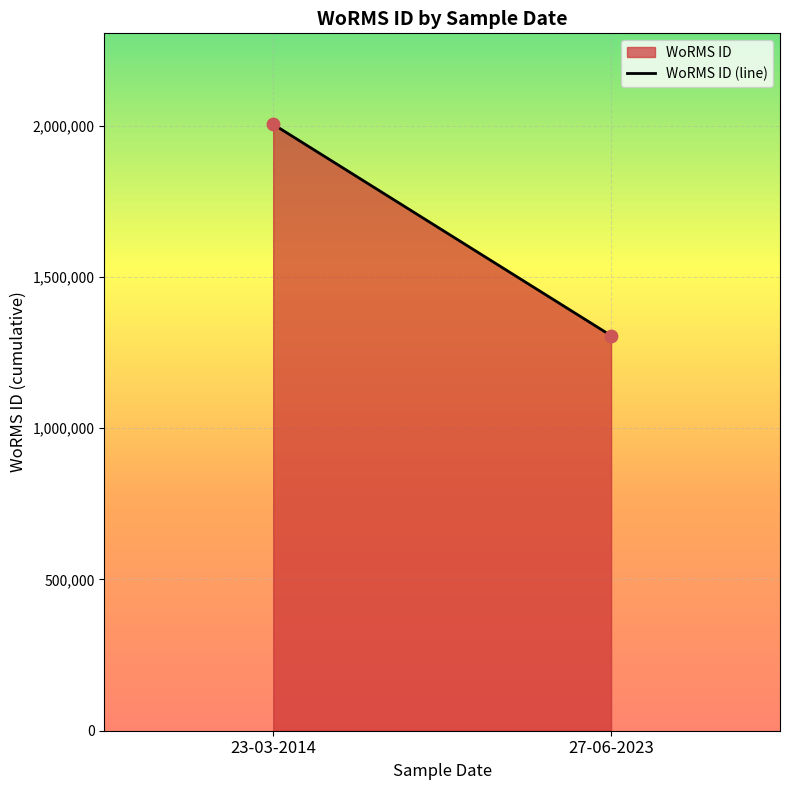

What is the range of Y values (max minus min)?

698754